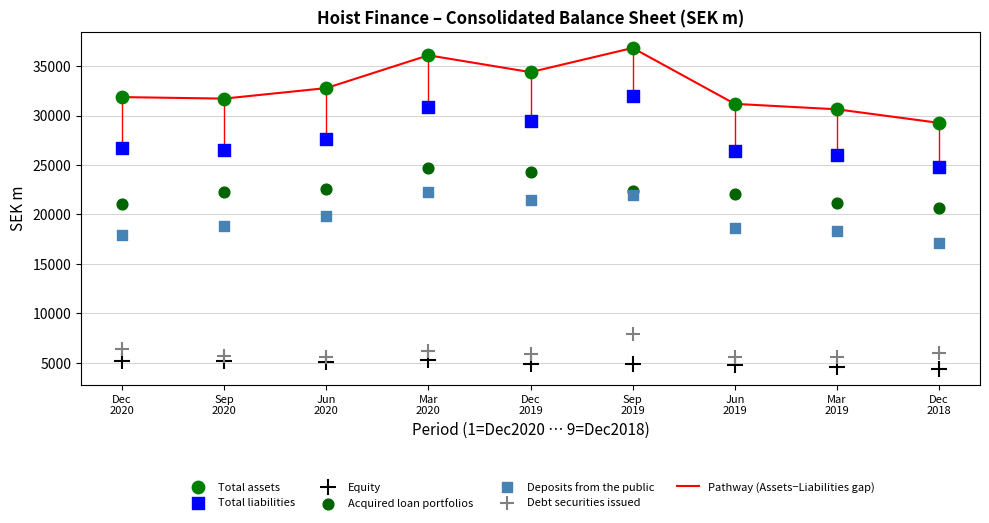

Which series reaches the minimum Y coordinate?

Equity